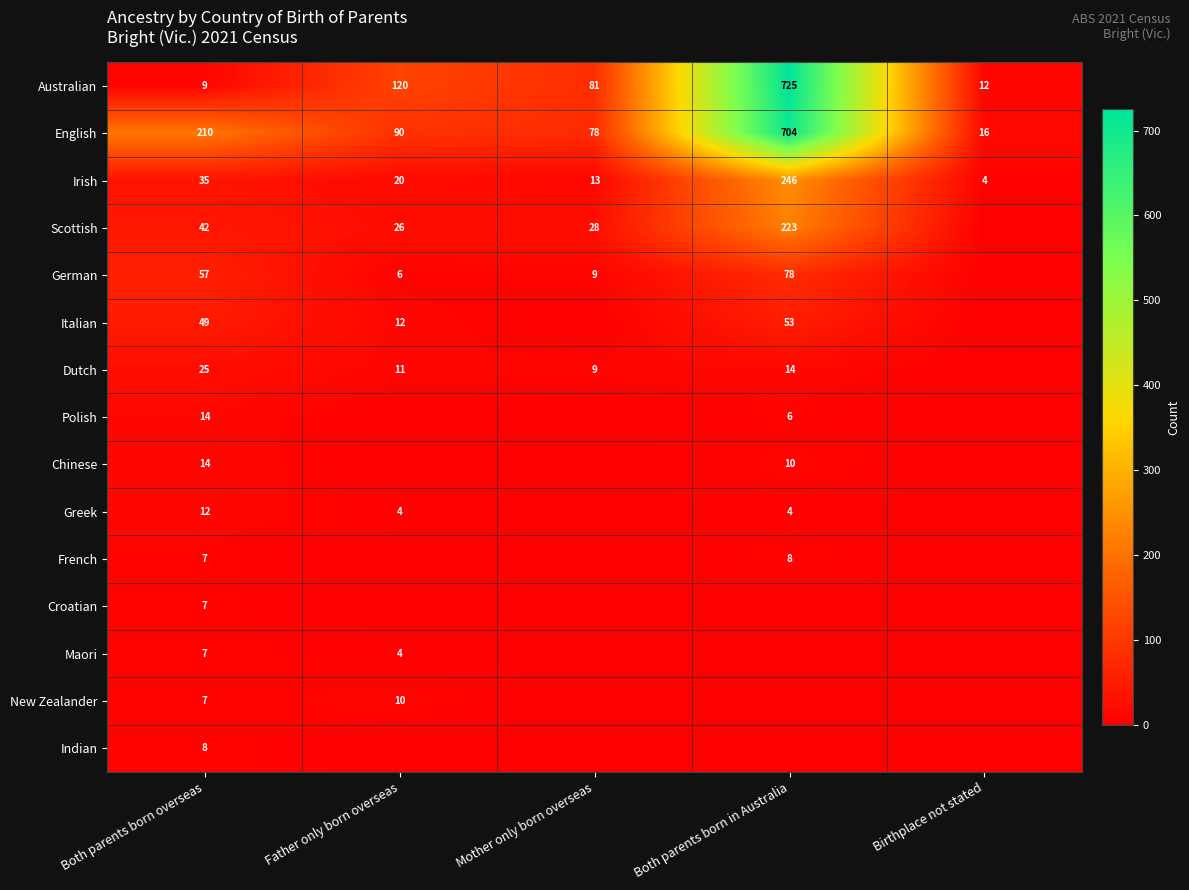

What is the difference between the maximum and minimum values in the English series?

688